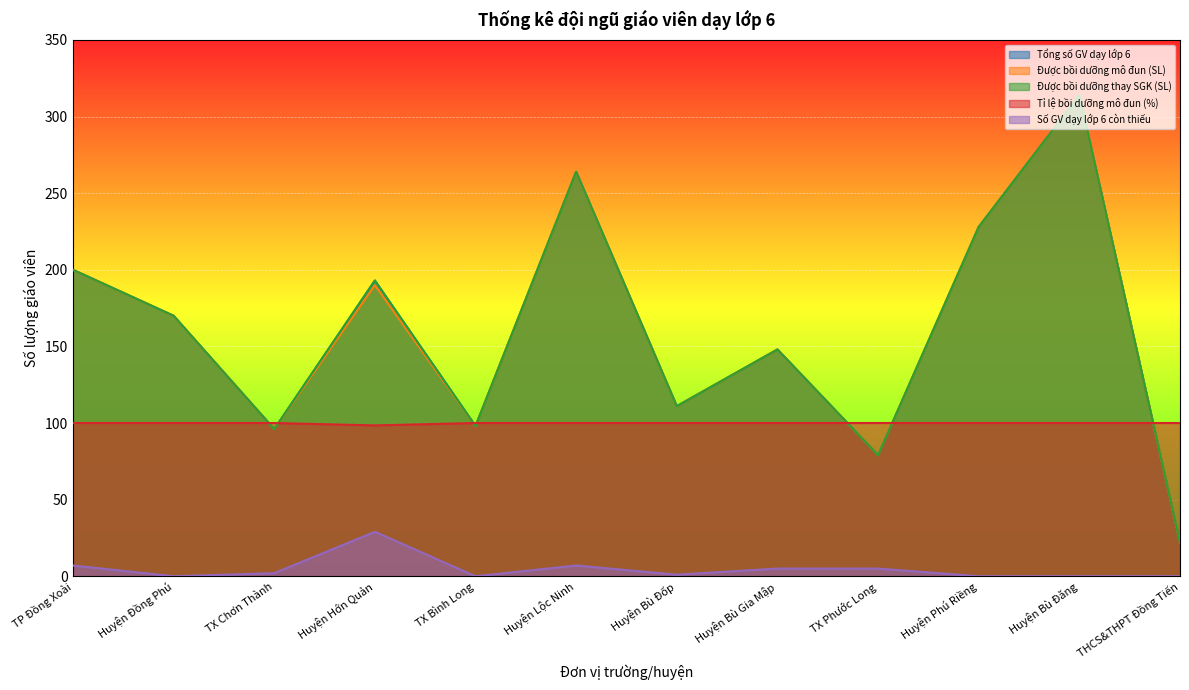

Is it true that Tỉ lệ bồi dưỡng mô đun (%) equals 100.0 at Huyện Lộc Ninh?

True